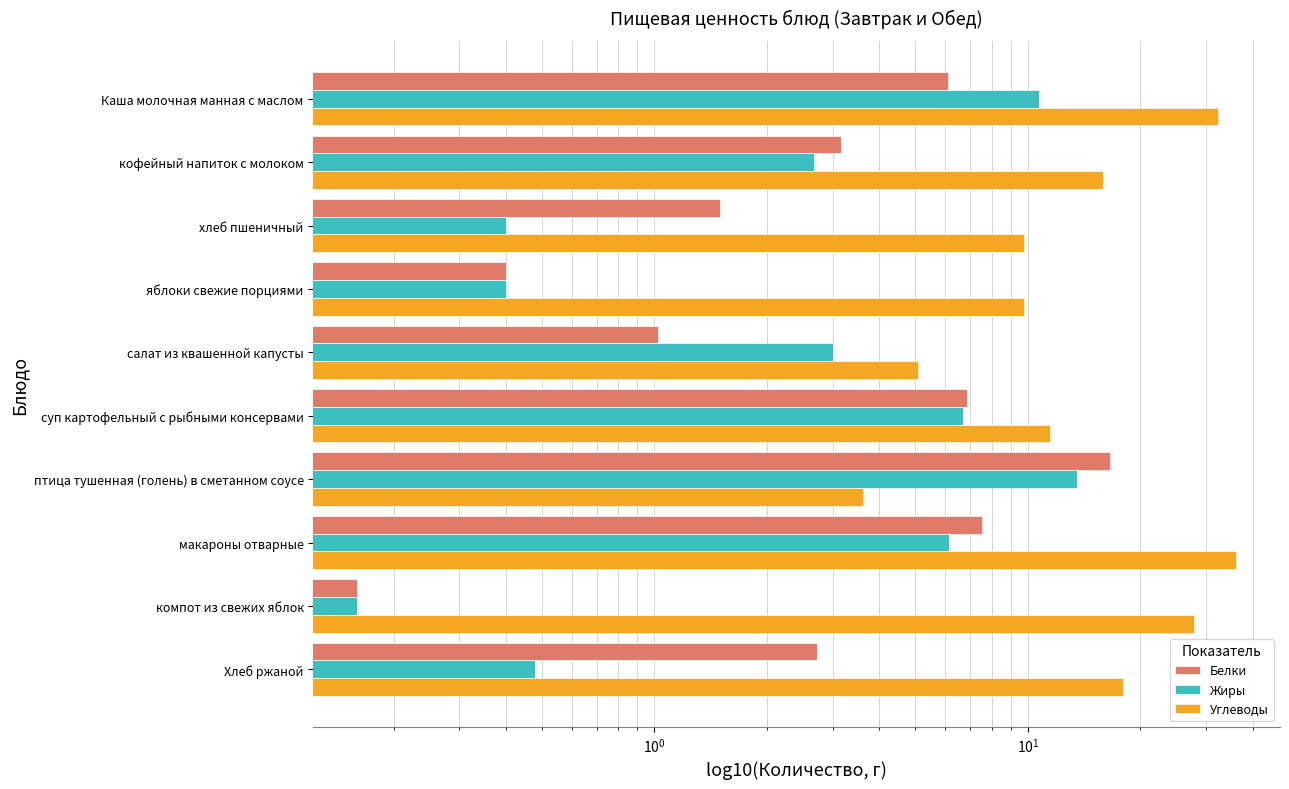

Which series has the largest total across all categories?

Углеводы